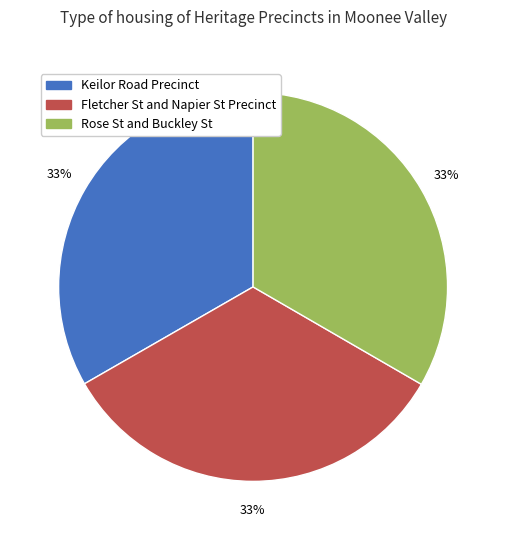

Combined, do Rose St and Buckley St and Fletcher St and Napier St Precinct account for over 50%?

Yes